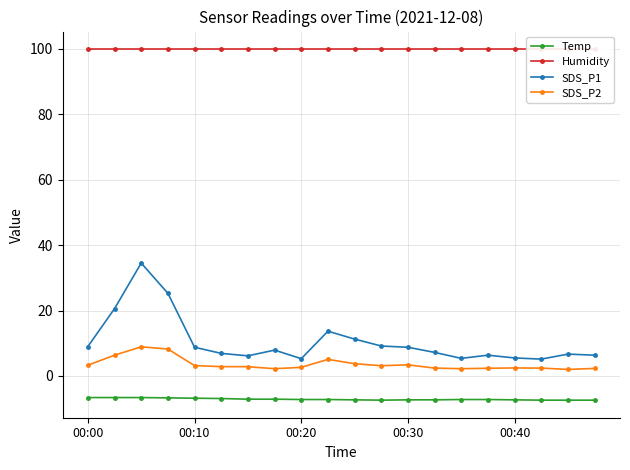

Does the chart display data point markers on the line(s)?

Yes